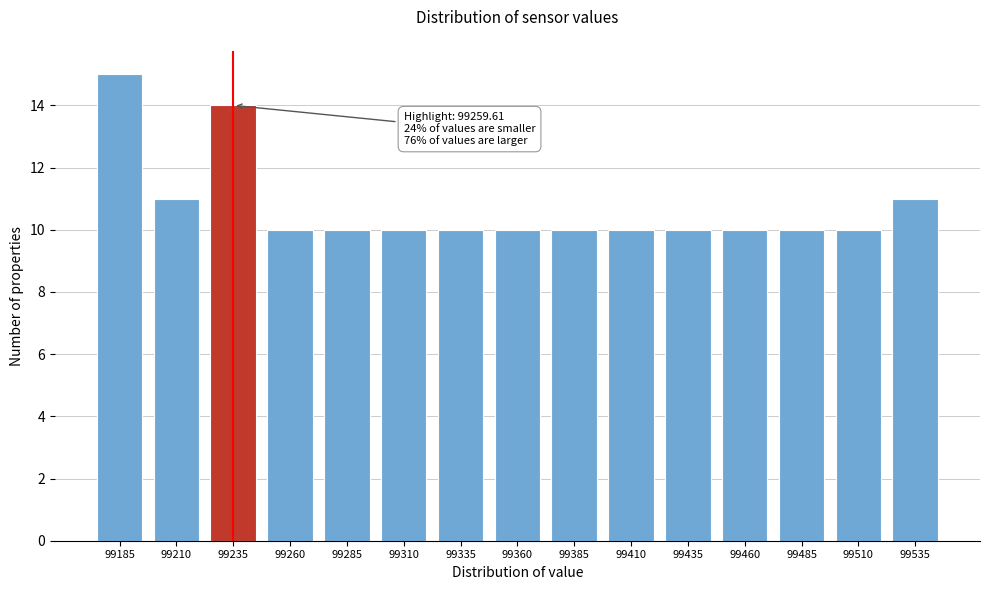

Reading right to left, extract all data points from this chart.

99535=11	99510=10	99485=10	99460=10	99435=10	99410=10	99385=10	99360=10	99335=10	99310=10	99285=10	99260=10	99235=14	99210=11	99185=15